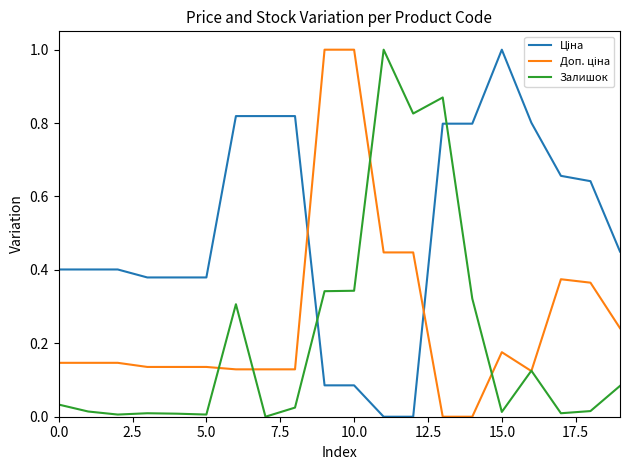

Does the chart have visible grid lines?

No